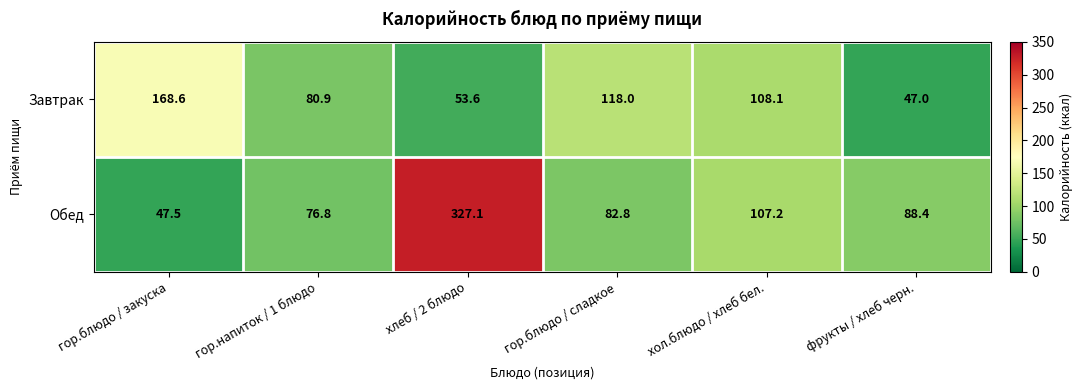

What is the total value across all series at хлеб / 2 блюдо?

380.7